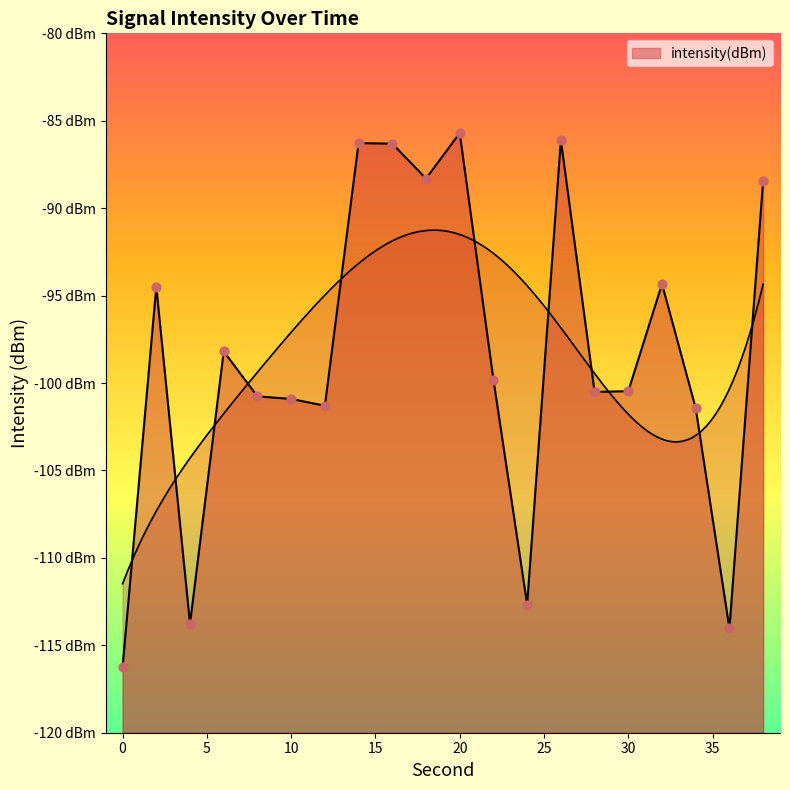

Between 2 and 14, which is larger?

14